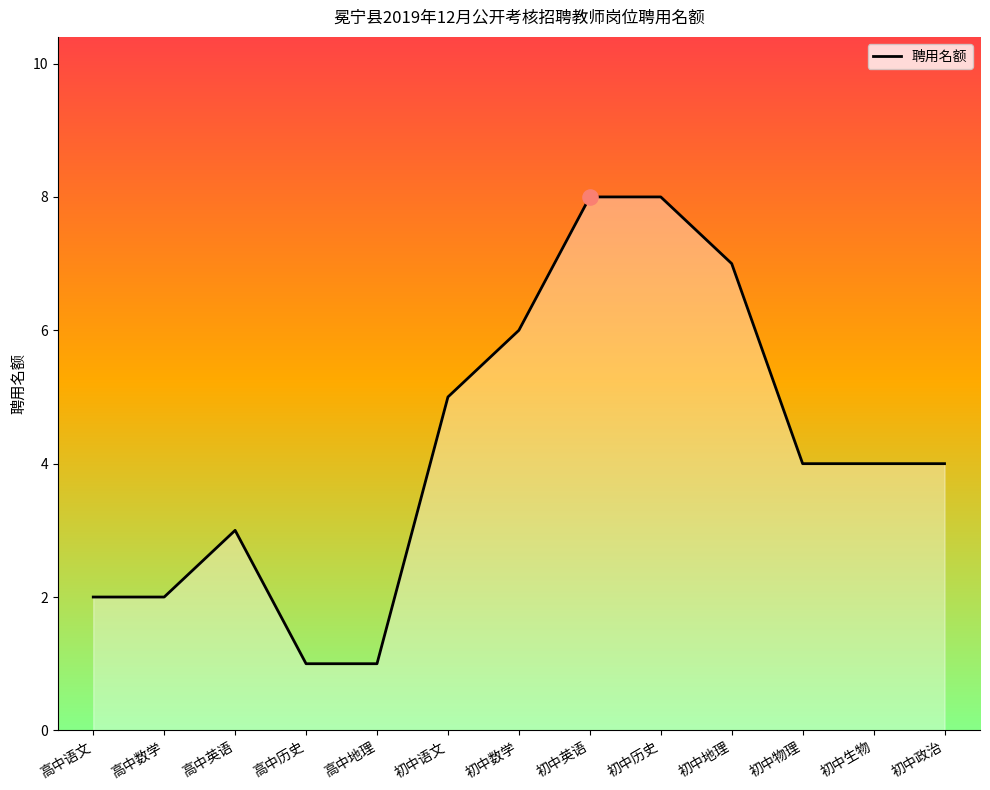

What is the change in value from 高中英语 to 初中数学?

+3